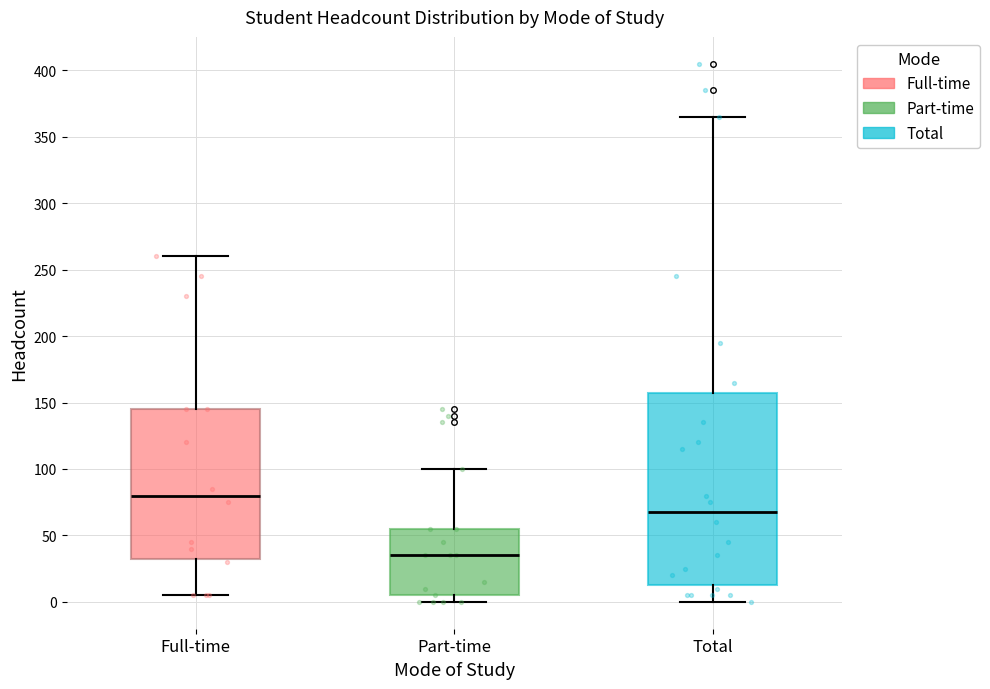

Reading left to right, read every box against the y-axis: the position of its median line, the range the box covers, and the ends of its whiskers. The values are not printed on the chart, so give them approximately, as read against the axis.

Full-time: median 80, box 35 to 145, whiskers 5 to 260
Part-time: median 35, box 5 to 55, whiskers 0 to 100
Total: median 70, box 15 to 160, whiskers 0 to 365